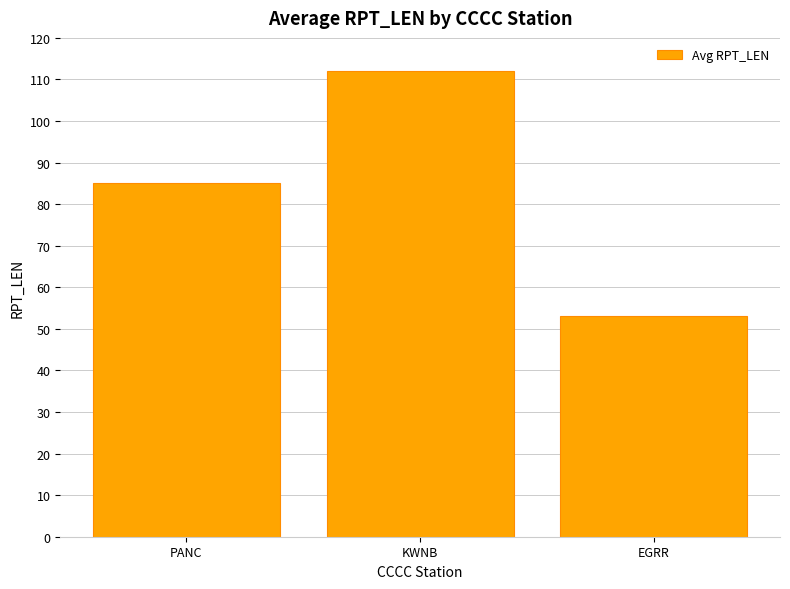

Which category has the highest value across all series?

KWNB